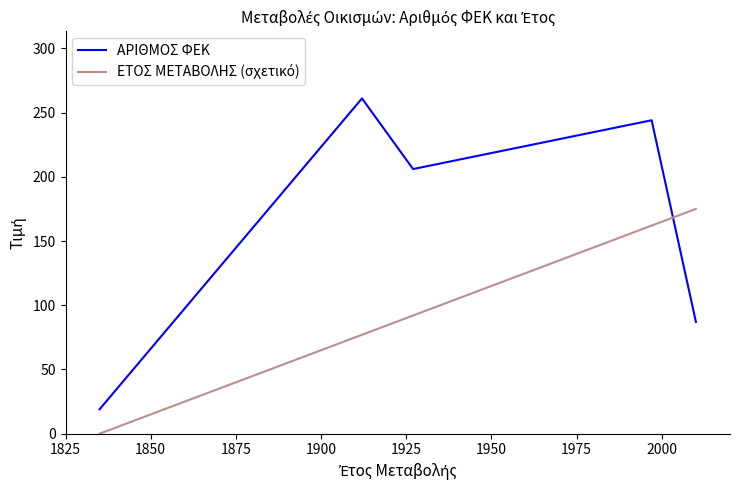

Rank the series at 1875 from lowest to highest value.

ΕΤΟΣ ΜΕΤΑΒΟΛΗΣ (σχετικό), ΑΡΙΘΜΟΣ ΦΕΚ